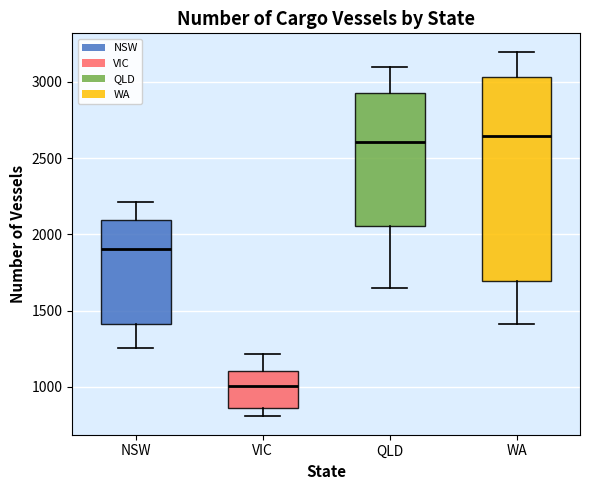

Reading left to right, transcribe this box plot: for each box, give where its median line is, the range the box spans, and where its two whiskers end, as read against the y-axis. The values are not printed on the chart, so give them approximately, as read against the axis.

NSW: median 1900, box 1400 to 2100, whiskers 1250 to 2200
VIC: median 1000, box 850 to 1100, whiskers 800 to 1200
QLD: median 2600, box 2050 to 2900, whiskers 1650 to 3100
WA: median 2650, box 1700 to 3050, whiskers 1400 to 3200